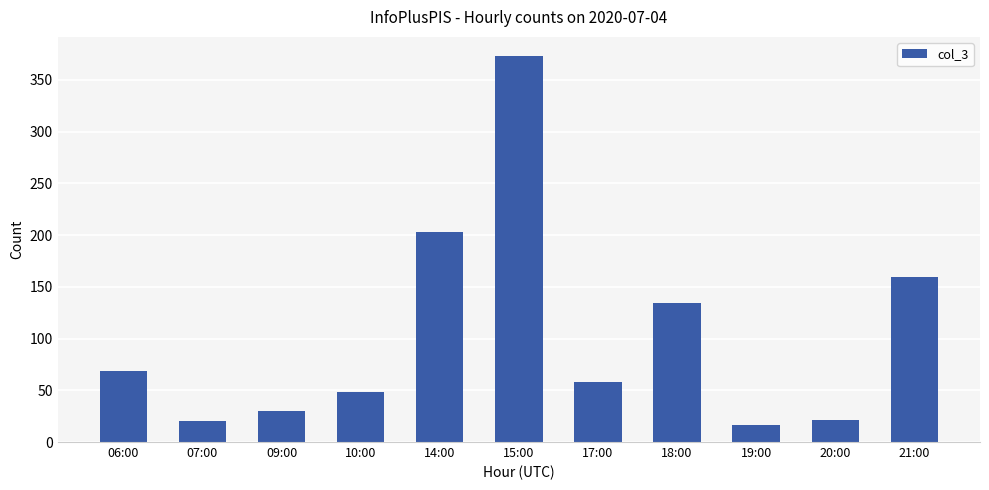

What is the difference between the maximum and second lowest values?

353